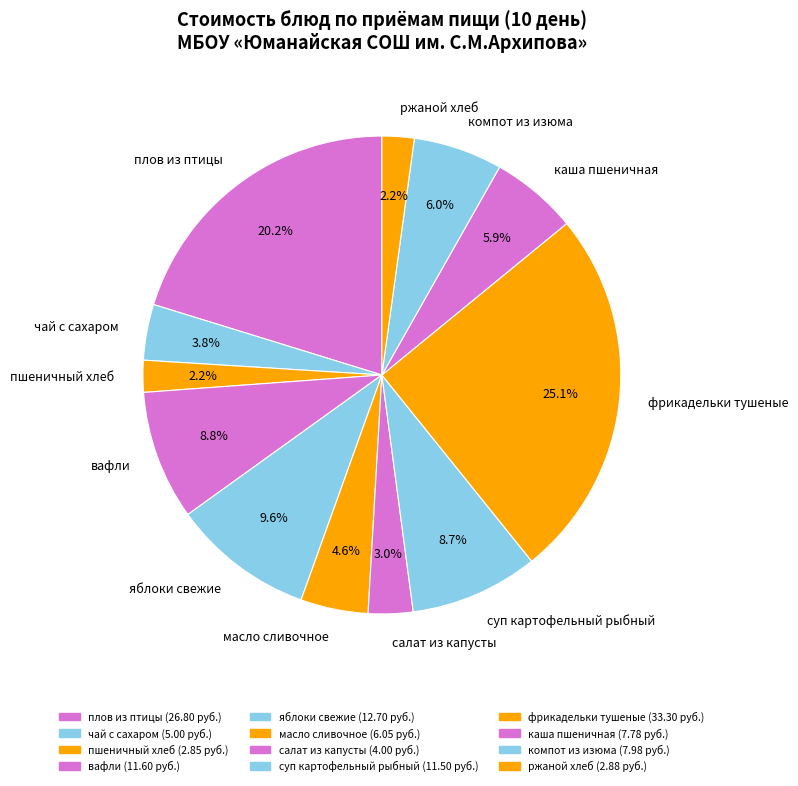

Approximately how many times larger is the value at суп картофельный рыбный compared to масло сливочное?

1.9